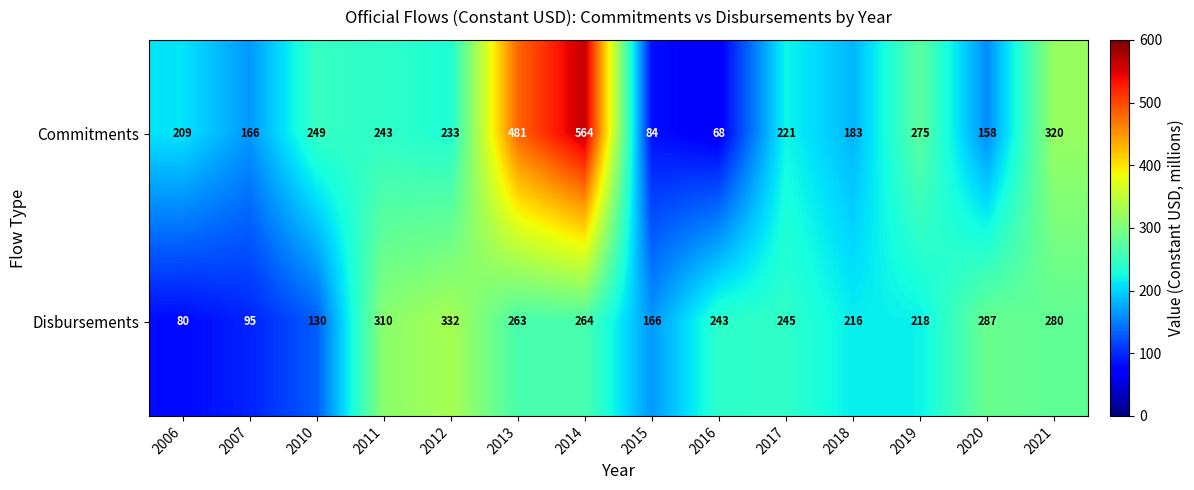

Which series changed the most between 2007 and 2019?

Disbursements